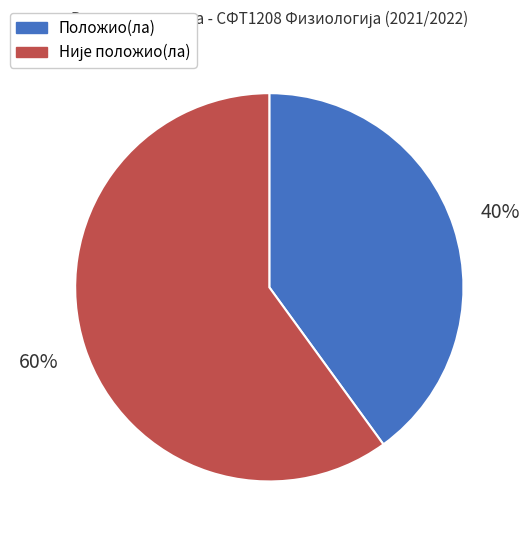

Is it true that Положио(ла) is 40% of the pie?

True